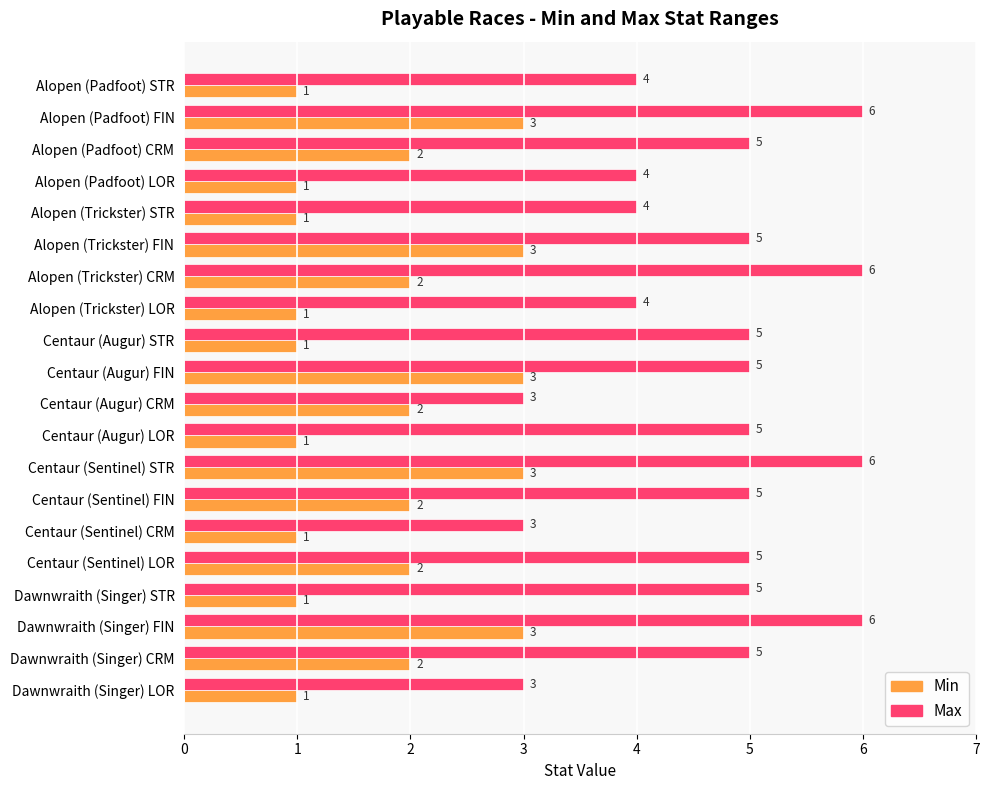

How many Max values are between 4 and 5?

13